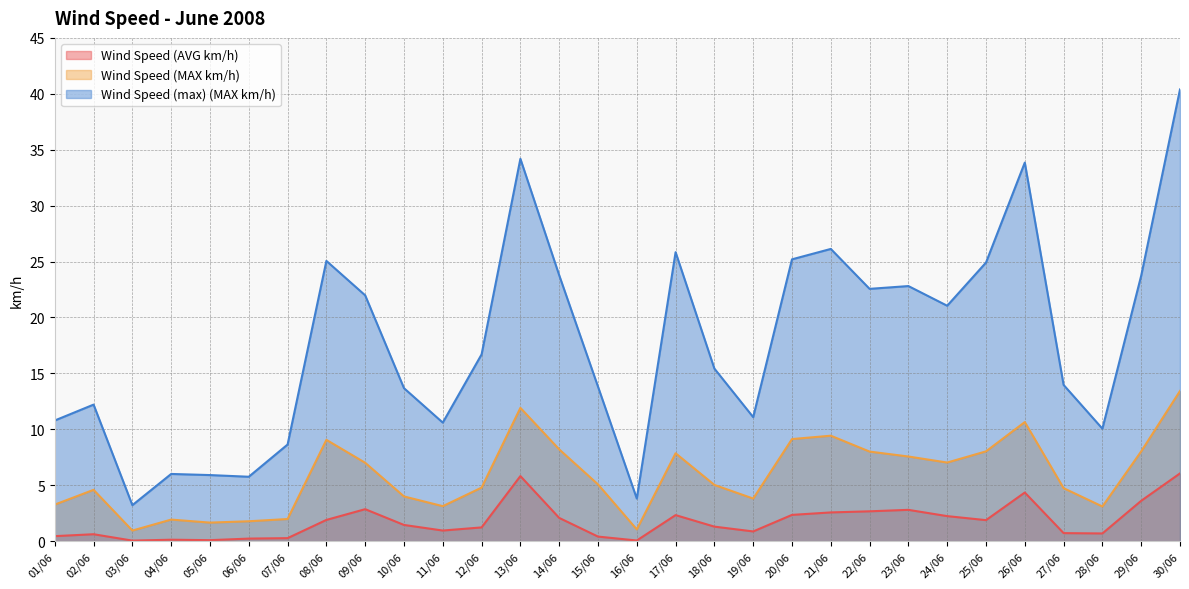

What is the lowest value of the Wind Speed (AVG km/h) series?

0.1